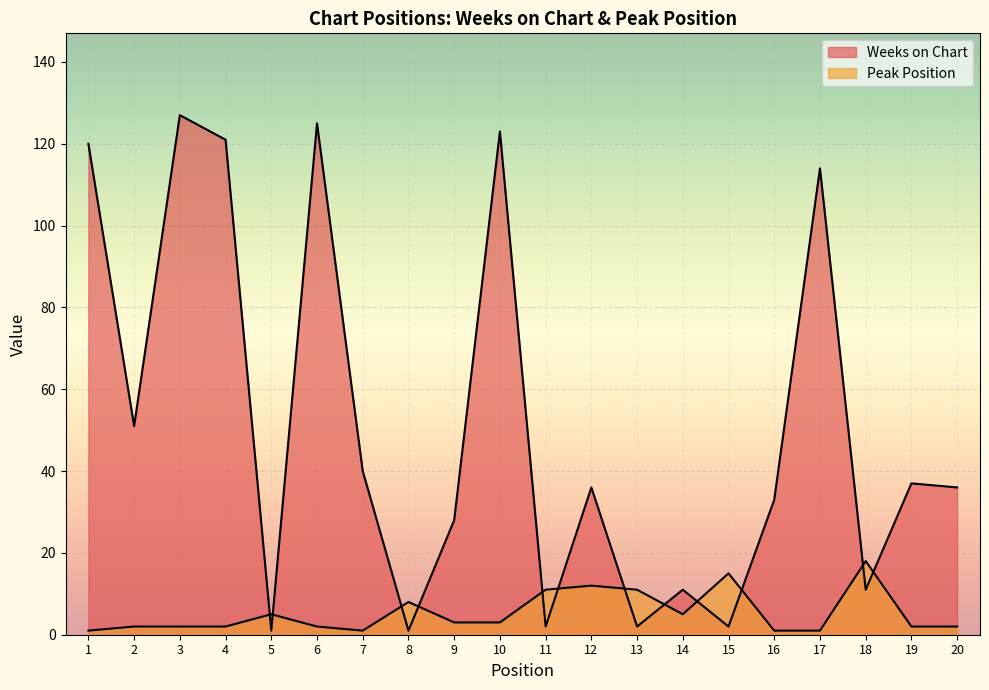

How many interior local valleys does the Weeks on Chart series have?

7